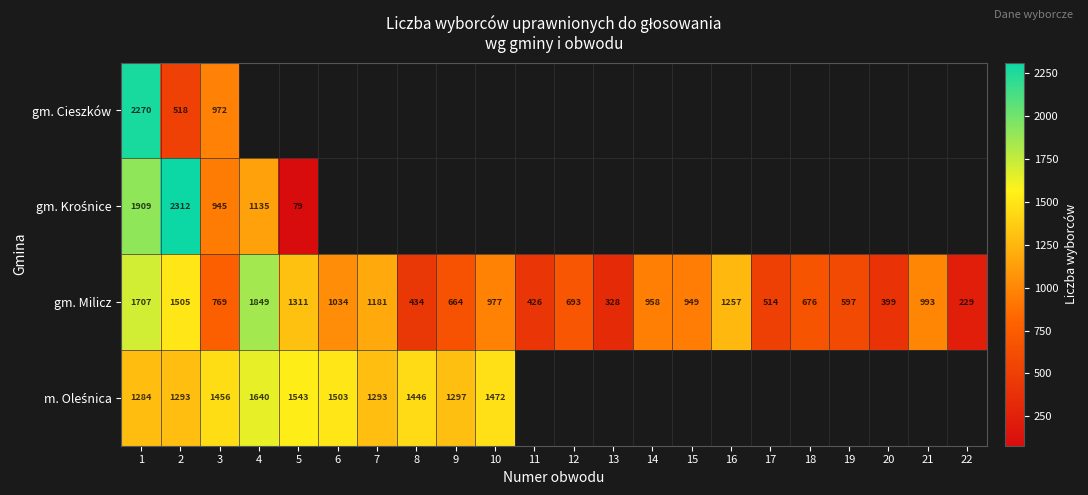

Is it true that gm. Milicz equals 229 at 22?

True